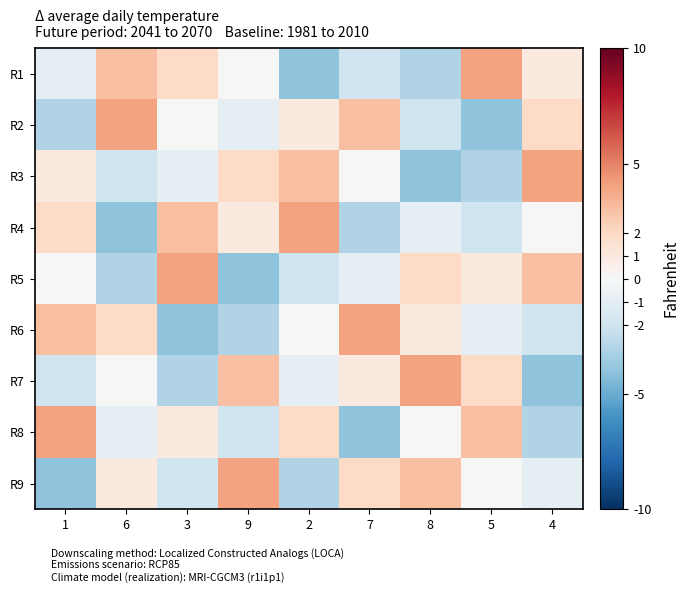

Reading right to left, extract all data points from this chart.

R1: 4=1	5=4	8=-3	7=-2	2=-4	9=0	3=2	6=3	1=-1
R2: 4=2	5=-4	8=-2	7=3	2=1	9=-1	3=0	6=4	1=-3
R3: 4=4	5=-3	8=-4	7=0	2=3	9=2	3=-1	6=-2	1=1
R4: 4=0	5=-2	8=-1	7=-3	2=4	9=1	3=3	6=-4	1=2
R5: 4=3	5=1	8=2	7=-1	2=-2	9=-4	3=4	6=-3	1=0
R6: 4=-2	5=-1	8=1	7=4	2=0	9=-3	3=-4	6=2	1=3
R7: 4=-4	5=2	8=4	7=1	2=-1	9=3	3=-3	6=0	1=-2
R8: 4=-3	5=3	8=0	7=-4	2=2	9=-2	3=1	6=-1	1=4
R9: 4=-1	5=0	8=3	7=2	2=-3	9=4	3=-2	6=1	1=-4